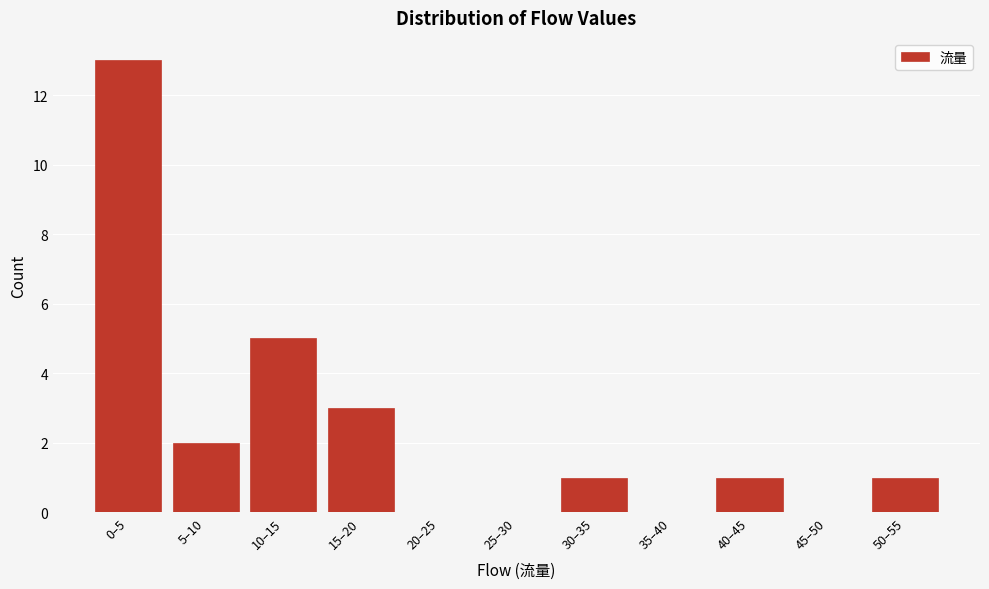

Reading left to right, extract all data points from this chart.

0–5=13	5–10=2	10–15=5	15–20=3	20–25=0	25–30=0	30–35=1	35–40=0	40–45=1	45–50=0	50–55=1